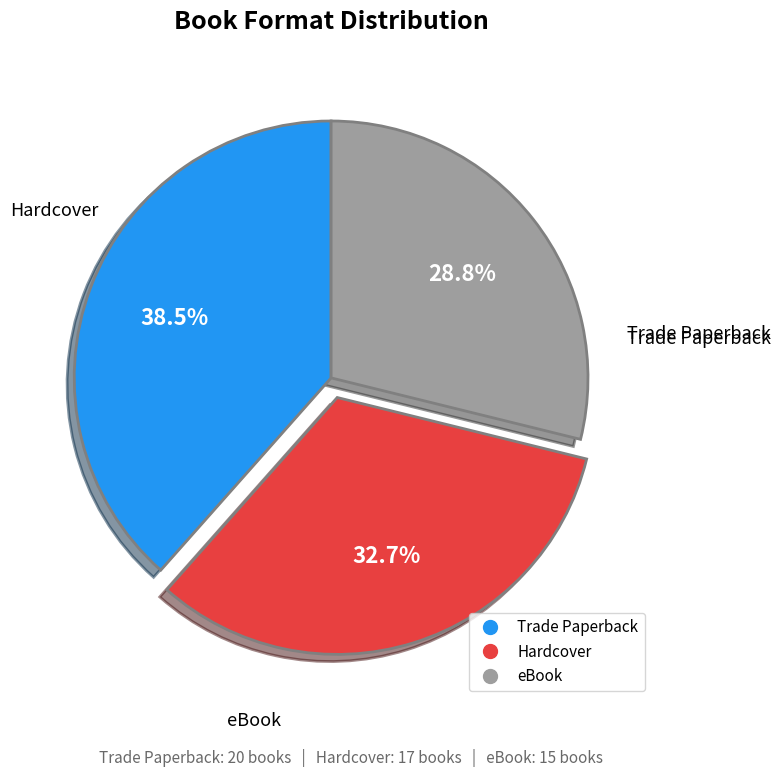

Rank the categories by value from highest to lowest.

Trade Paperback, Hardcover, eBook